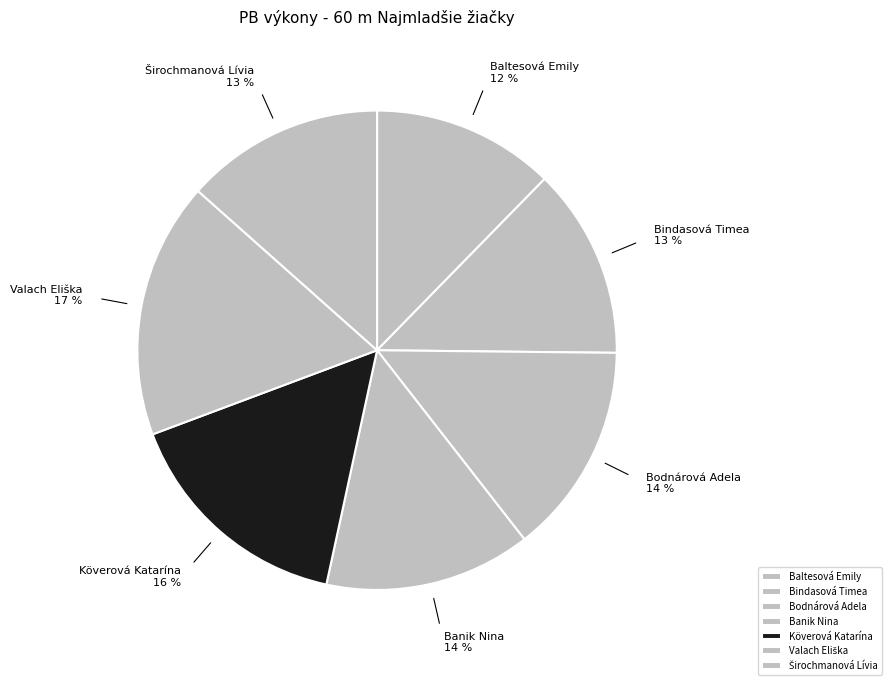

To the nearest percent, what is the difference between the Köverová Katarína and Bindasová Timea slice percentages?

3%